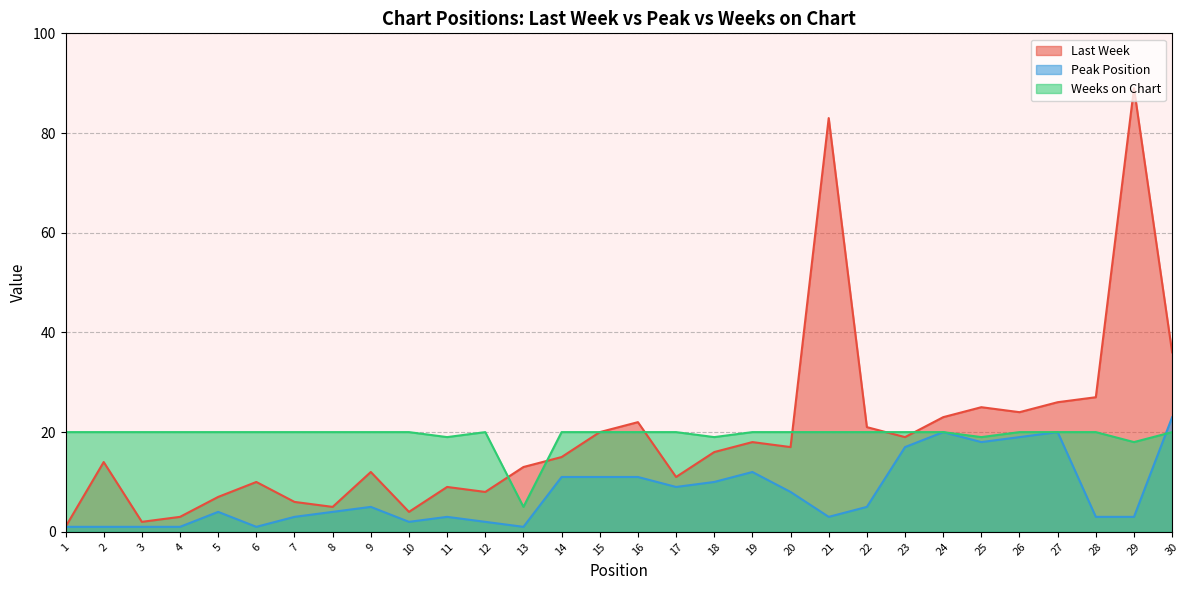

What is the value of the Weeks on Chart point at the 14th from the left?

20